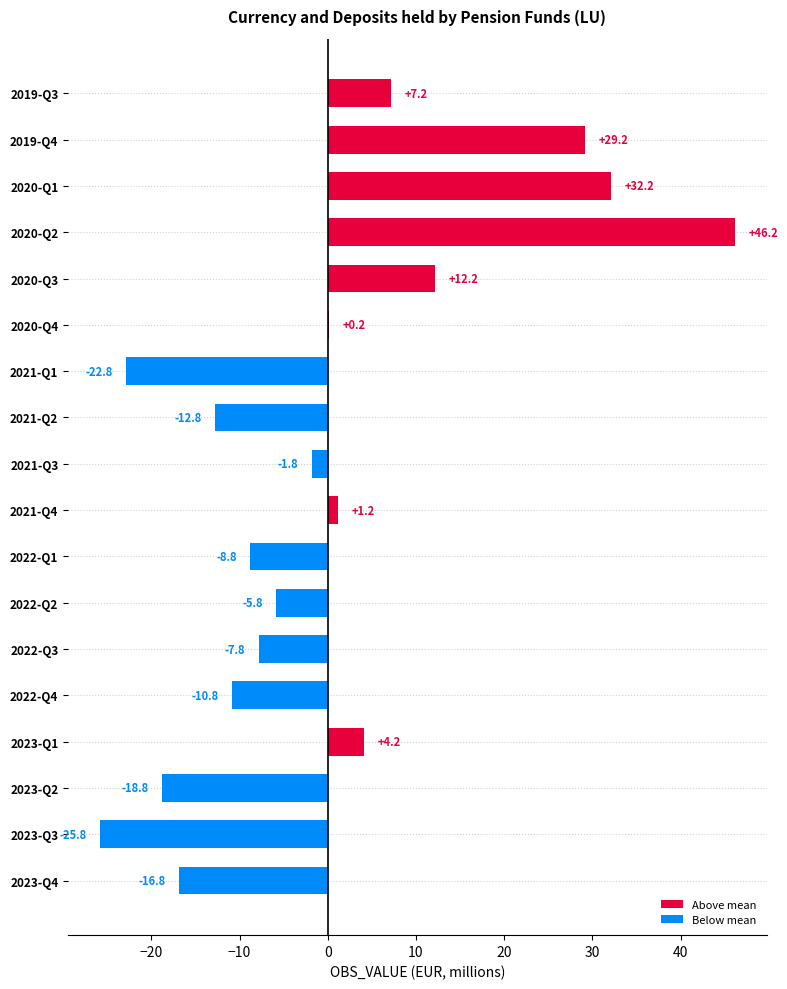

Between 2021-Q2 and 2020-Q4, which is larger?

2020-Q4